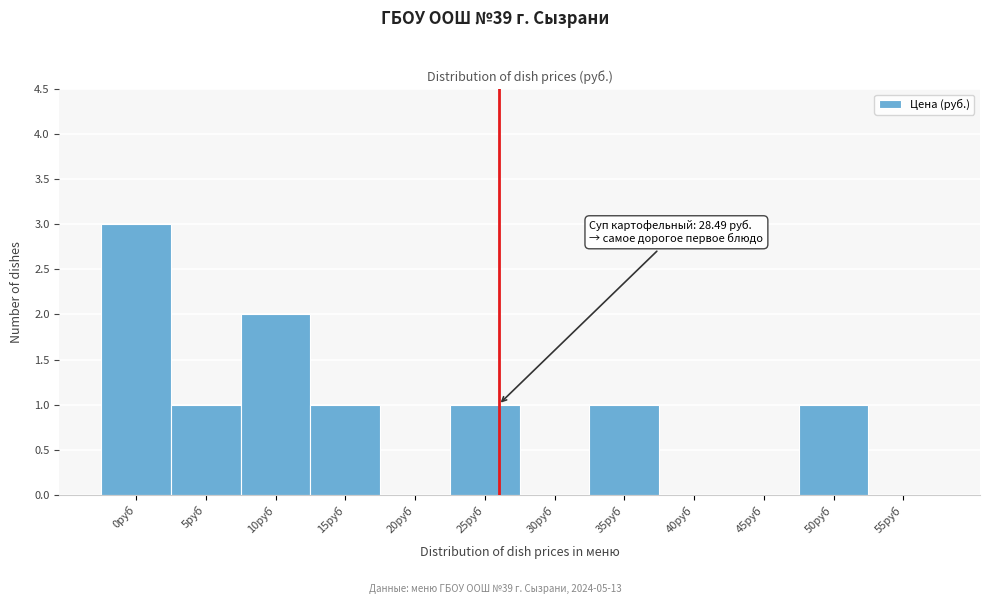

Reading left to right, list all the values displayed in this chart.

0руб=3	5руб=1	10руб=2	15руб=1	20руб=0	25руб=1	30руб=0	35руб=1	40руб=0	45руб=0	50руб=1	55руб=0